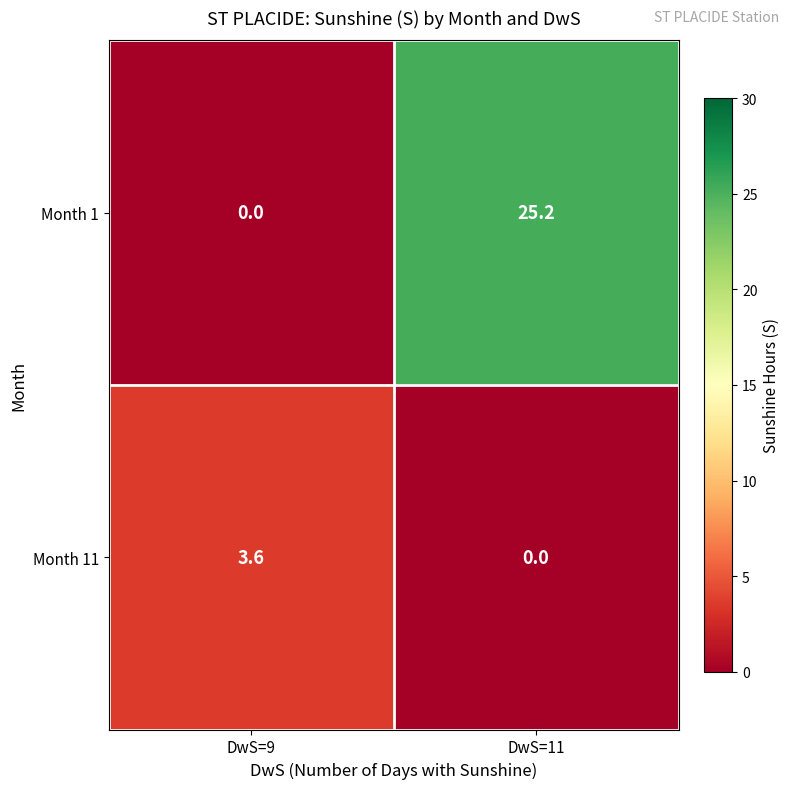

At which label does Month 1 first exceed 25?

DwS=11